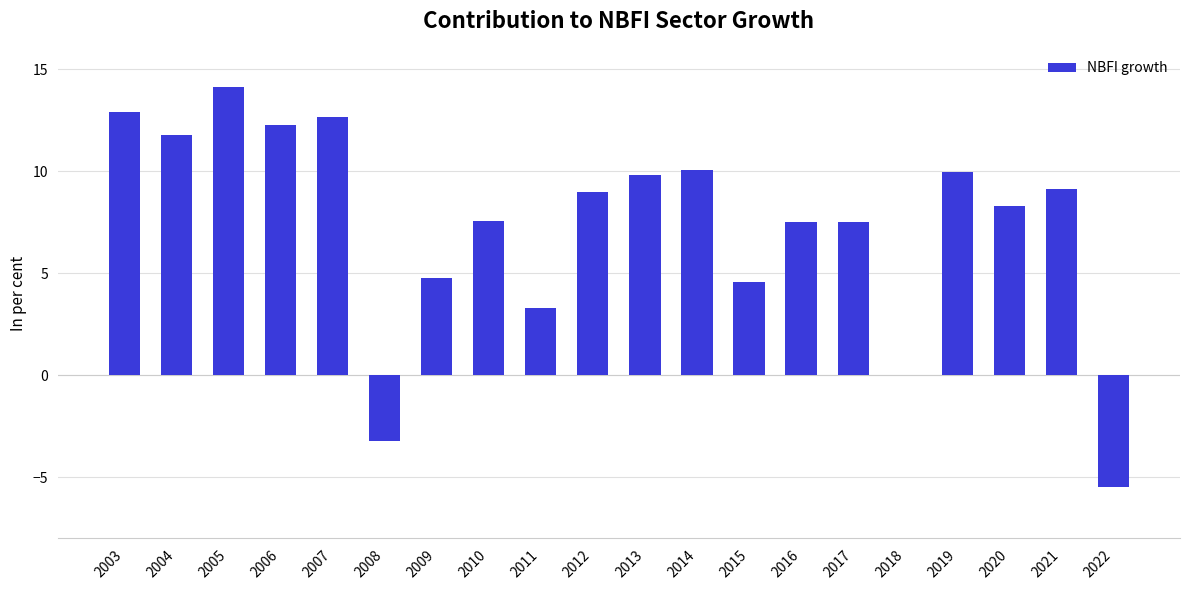

What is the approximate value at 2019?

9.9